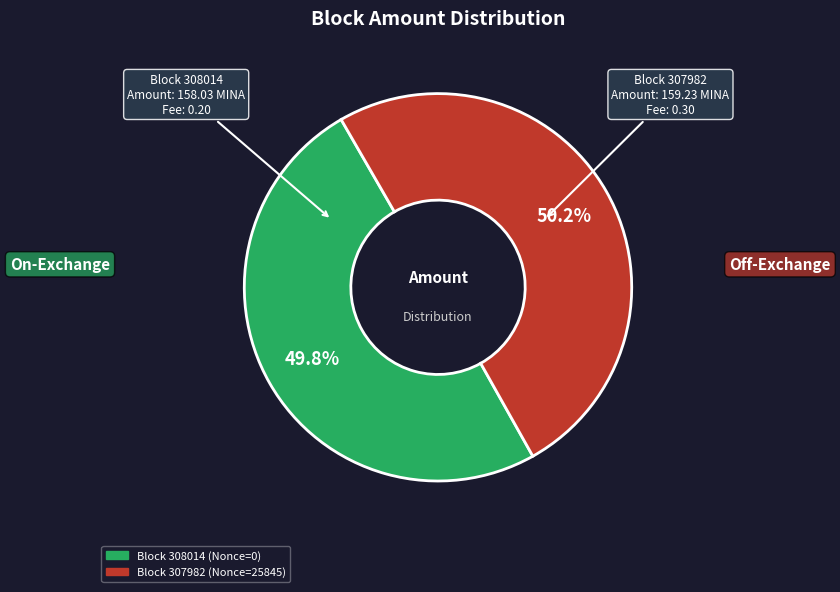

Is there any slice that represents more than half of the pie?

Yes